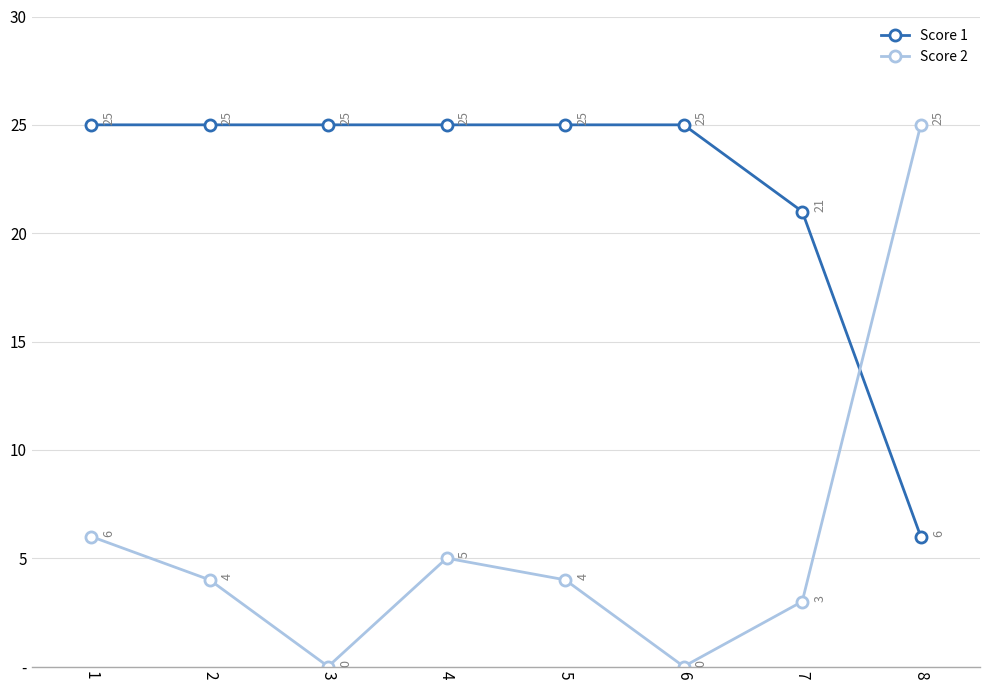

Between which two adjacent categories do Score 2 and Score 1 first intersect?

7 and 8